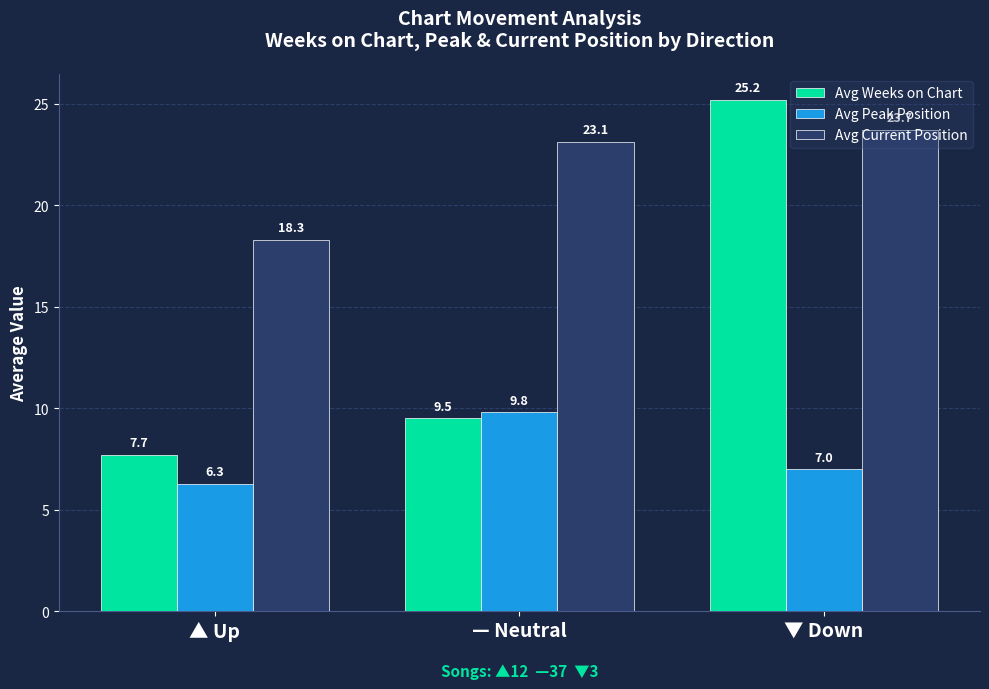

What are all the series names shown in the legend?

Avg Weeks on Chart, Avg Peak Position, Avg Current Position